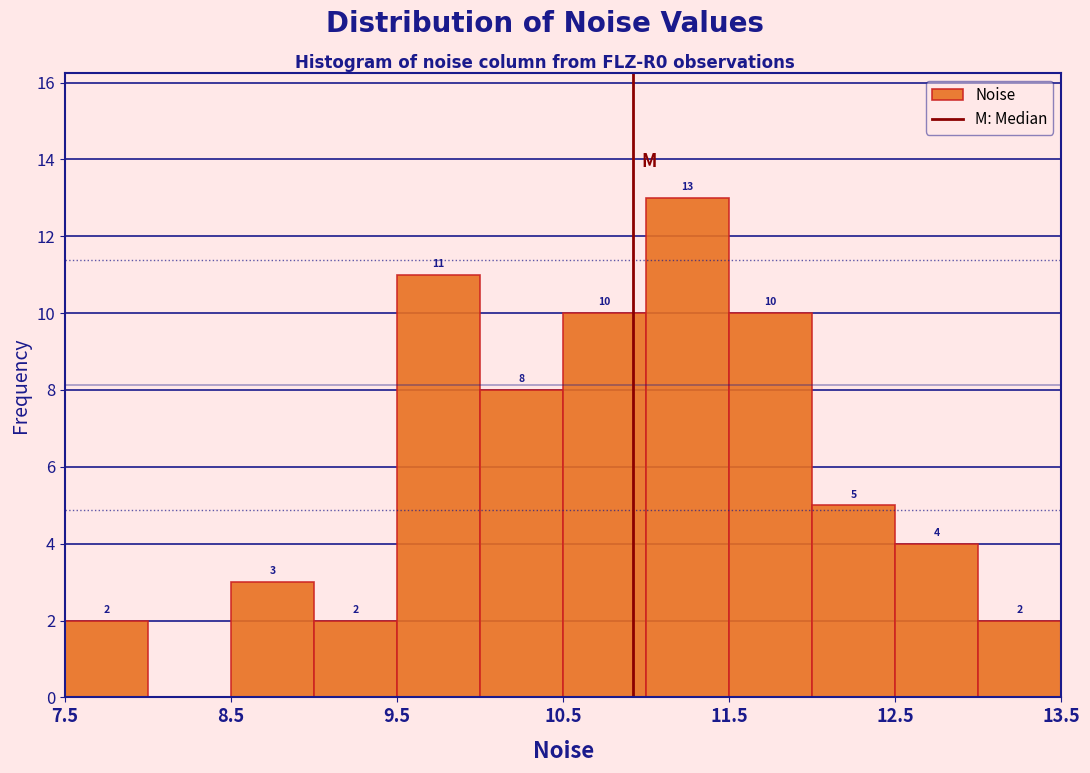

Which range on the x-axis has the tallest bar?

11.0 to 11.5